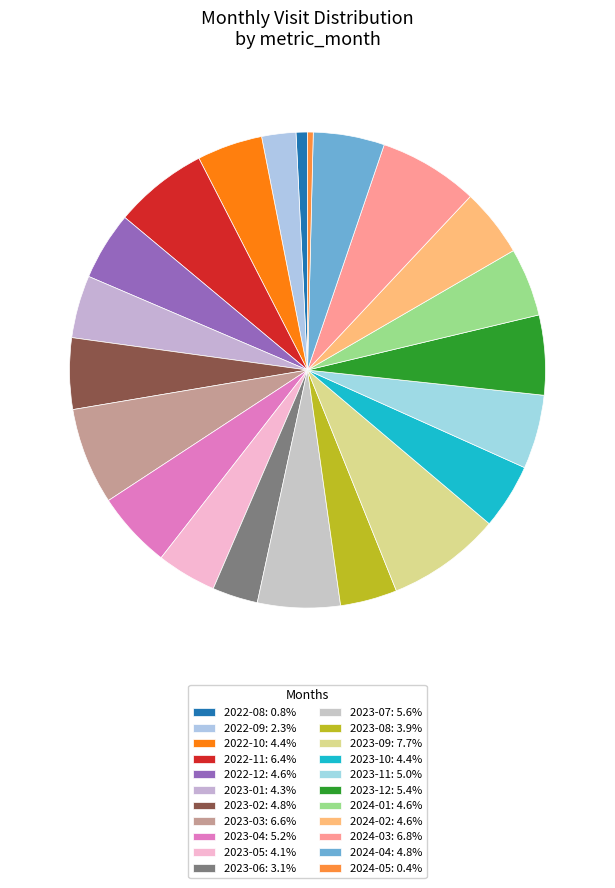

Which has a higher value, 2024-01 or 2024-02?

2024-01